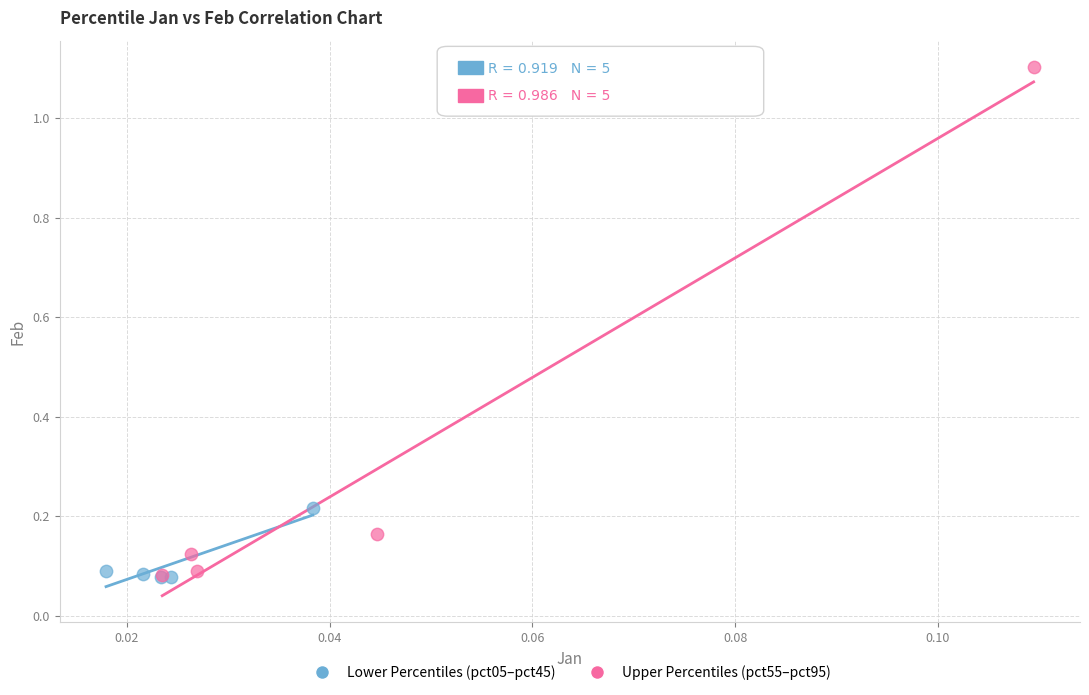

Which series has the largest Y range (max minus min)?

Upper Percentiles (pct55–pct95)